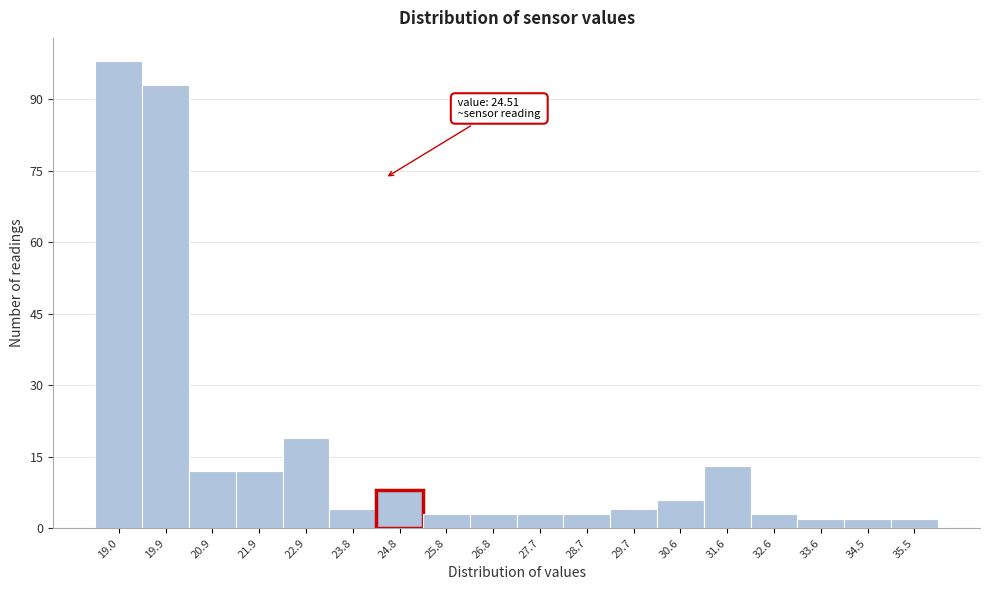

Which range on the x-axis has the tallest bar?

18.5 to 19.5